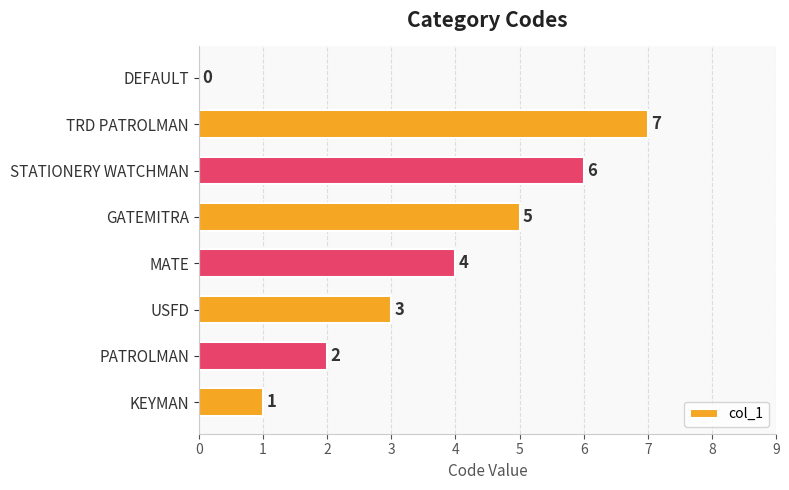

How many series are shown in this chart?

1